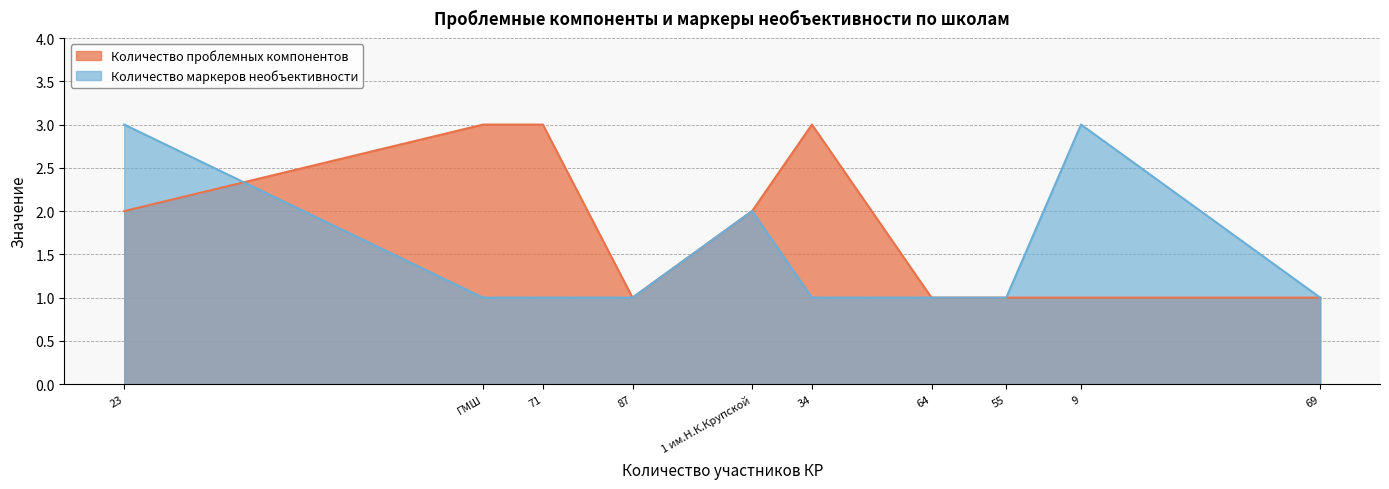

How many data points in Количество маркеров необъективности are above 1?

3